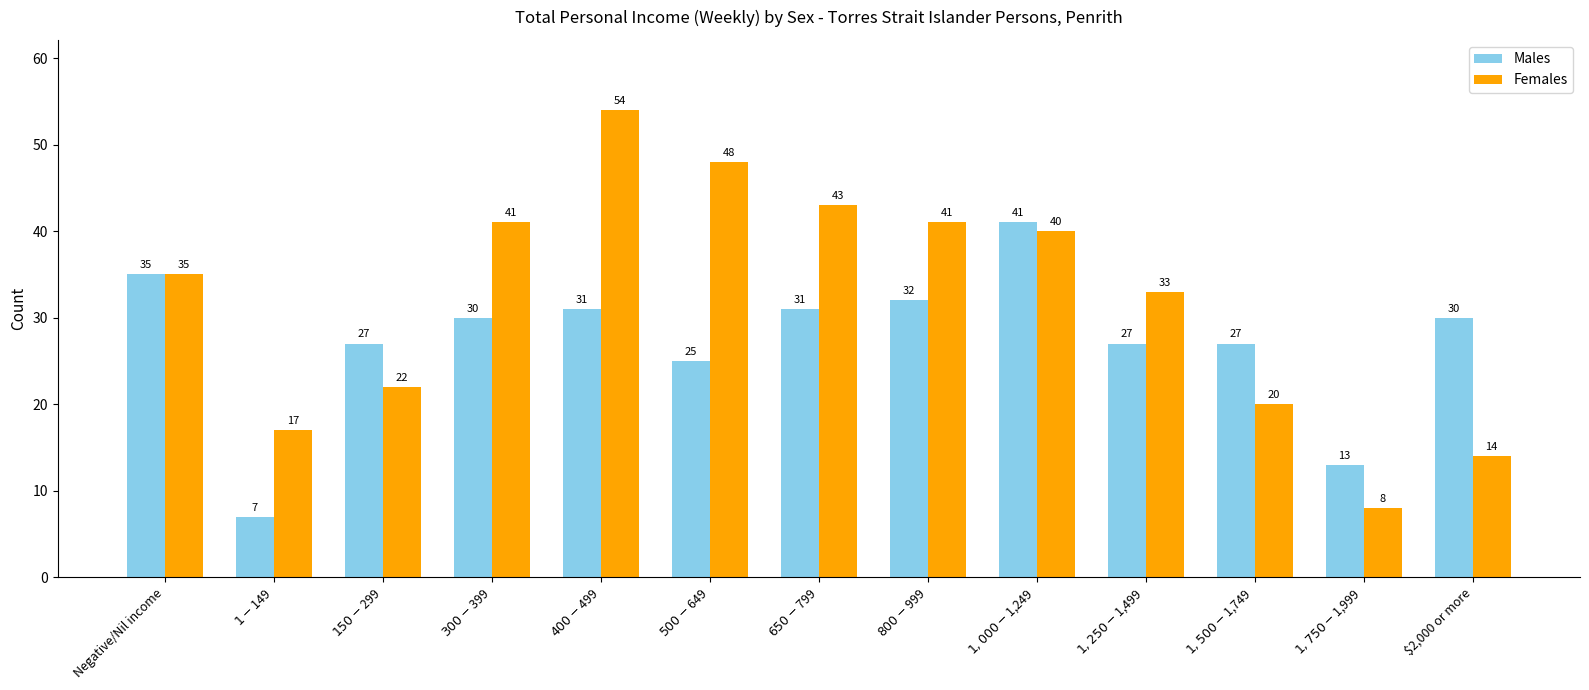

What is the total value across all series at $2,000 or more?

44